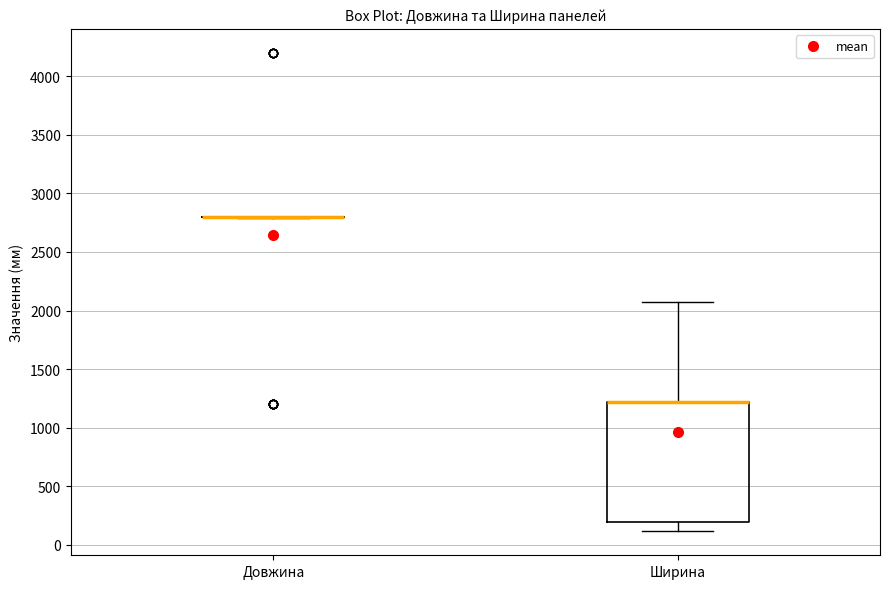

Reading left to right, read every box against the y-axis: the position of its median line, the range the box covers, and the ends of its whiskers. The values are not printed on the chart, so give them approximately, as read against the axis.

Довжина: box collapsed to a line at 2800, whiskers 2800 to 2800
Ширина: median 1200 (drawn on the box's upper edge), box 200 to 1200, whiskers 100 to 2050